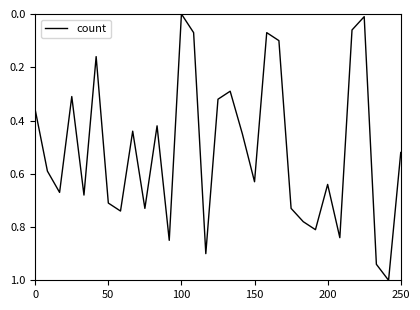

What is the maximum value shown in the chart?

1.0